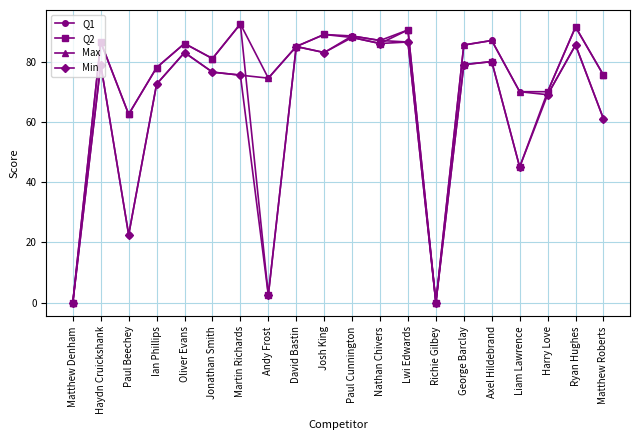

Where is the first local minimum for Q1?

Paul Beechey